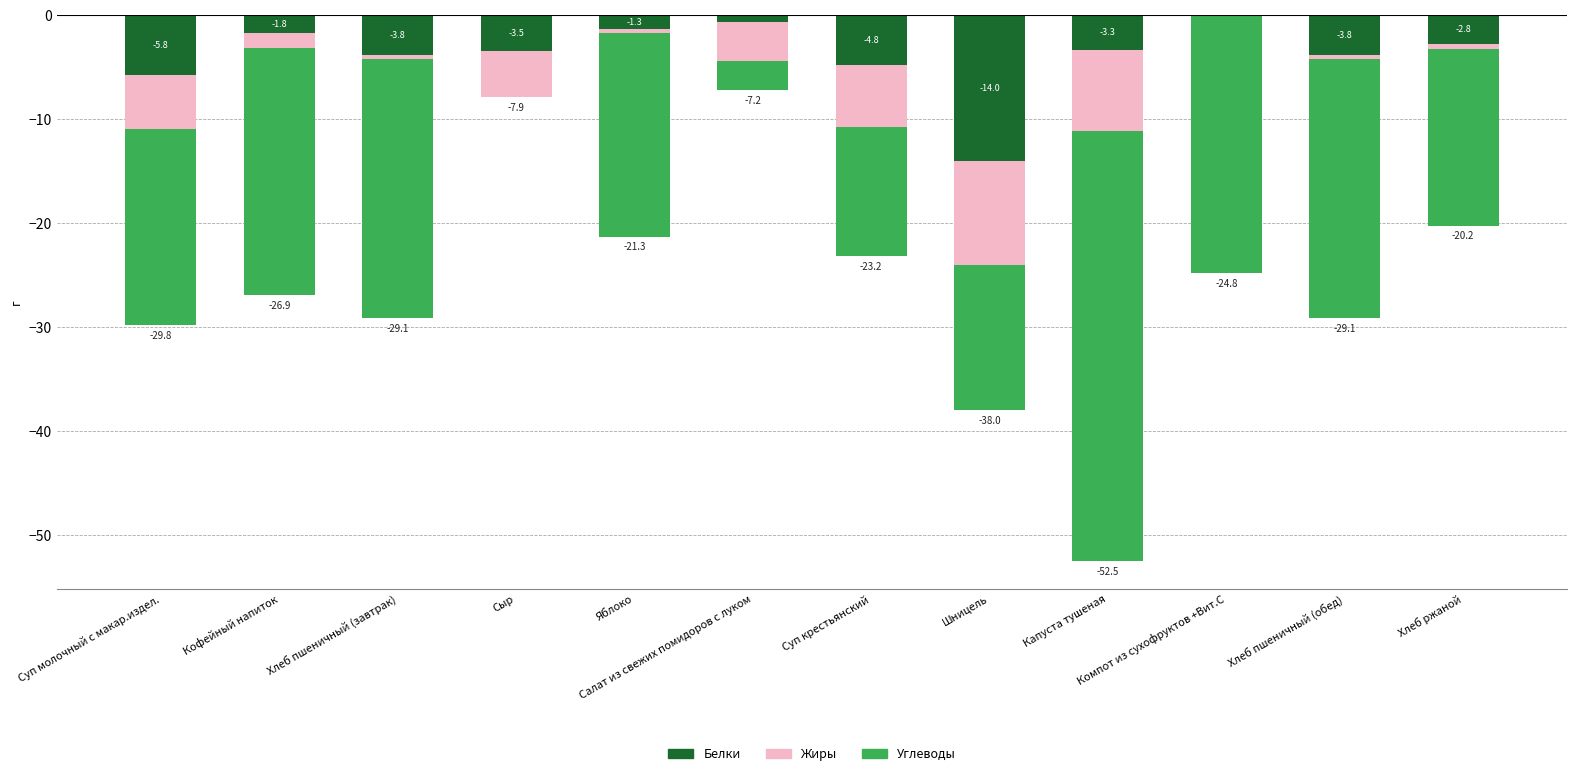

What is the label of the 11th bar from the left?

Хлеб пшеничный (обед)